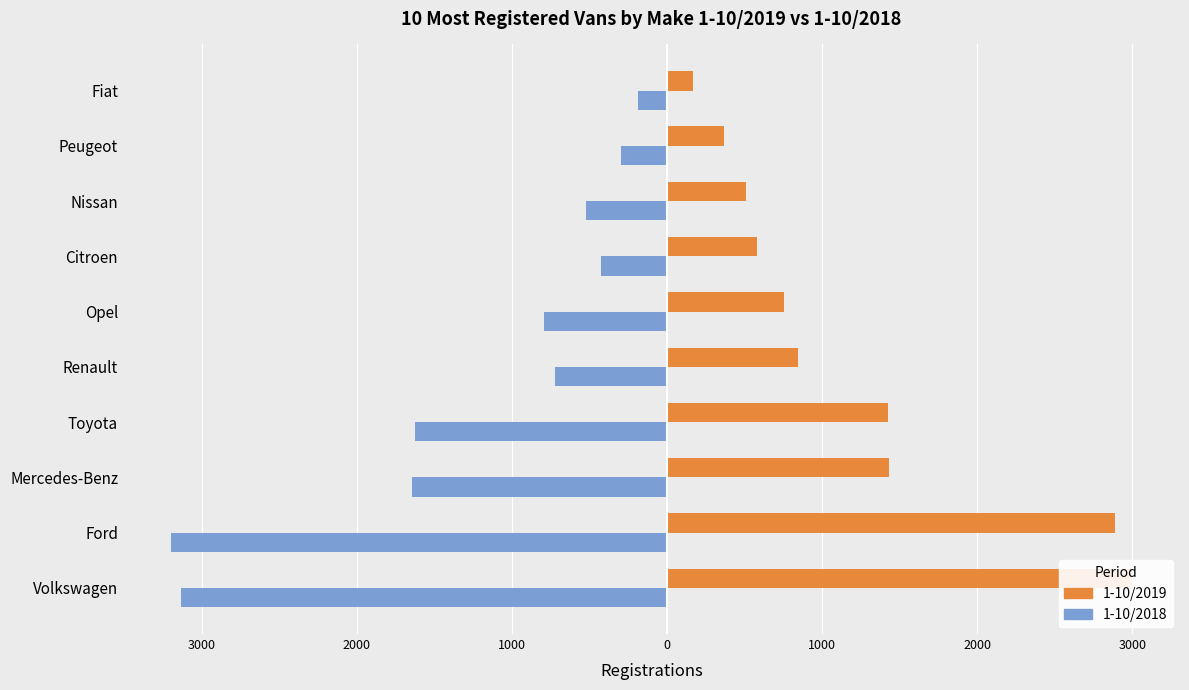

How many series are shown in this chart?

2